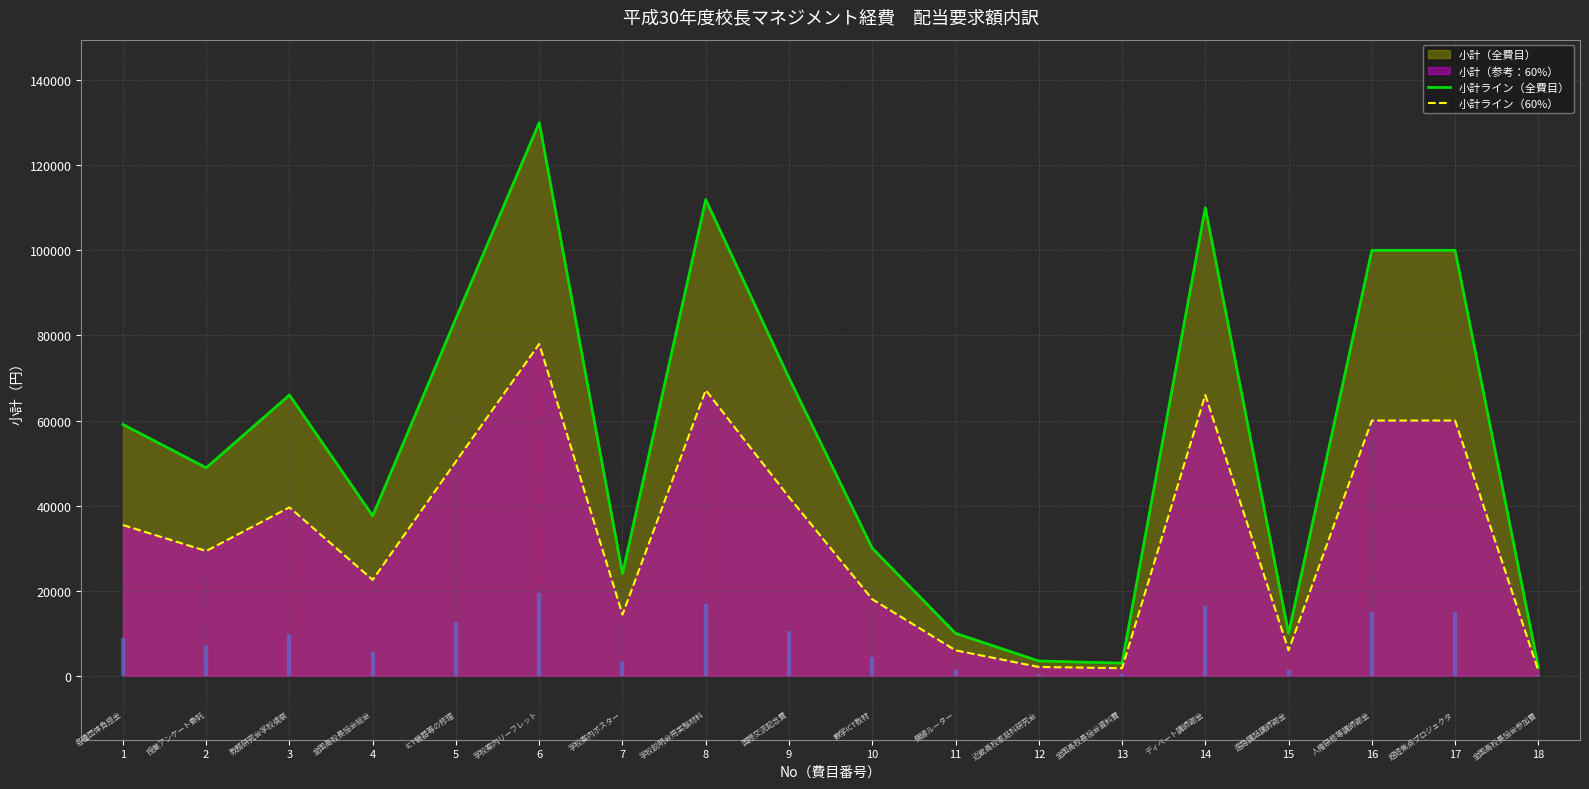

At which category does the chart reach its minimum across all series?

18